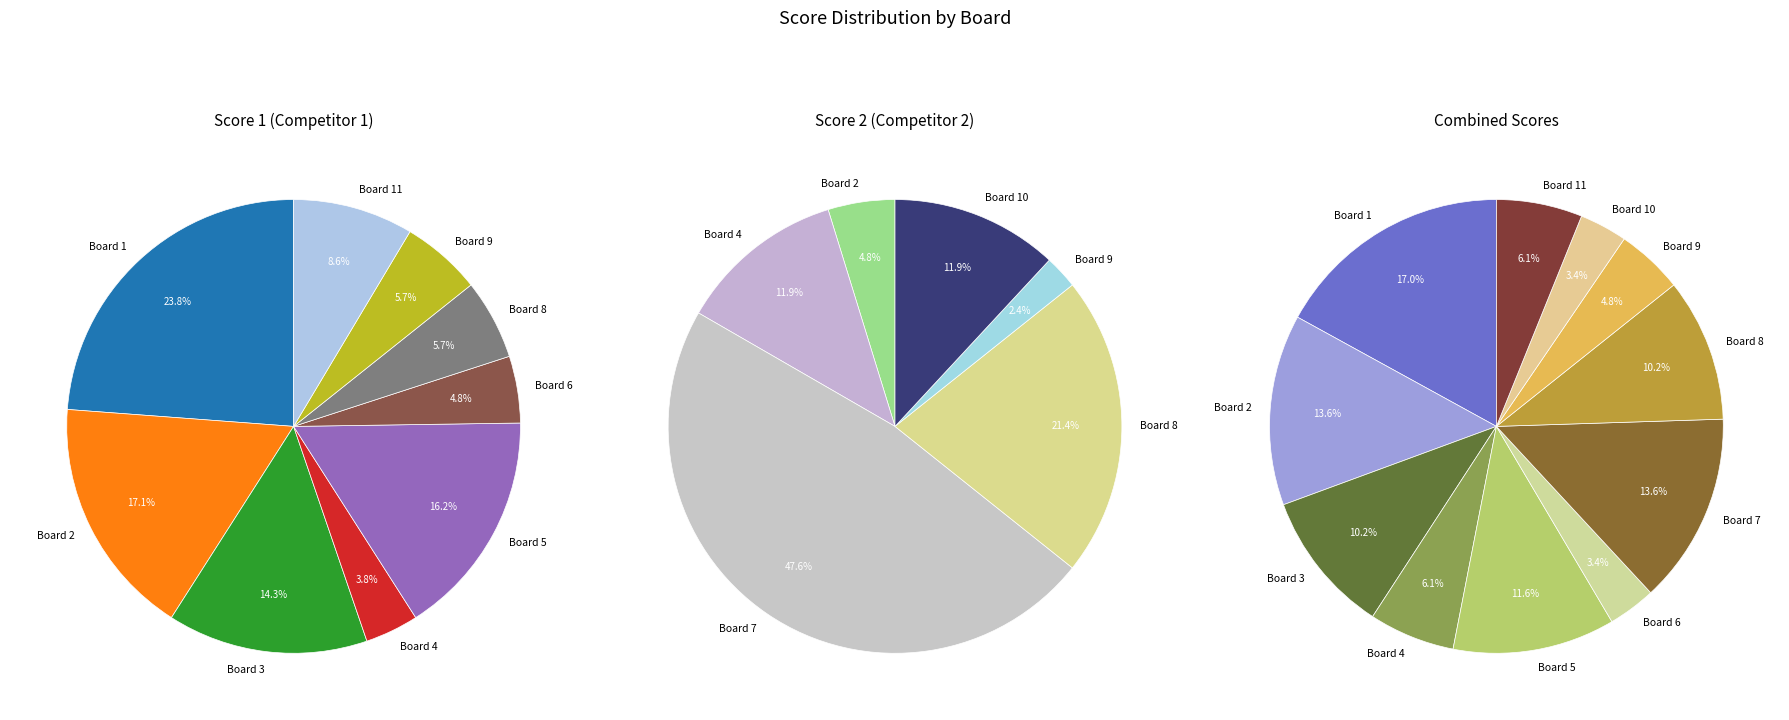

To the nearest percent, what percentage of the pie is Board 9?

6%